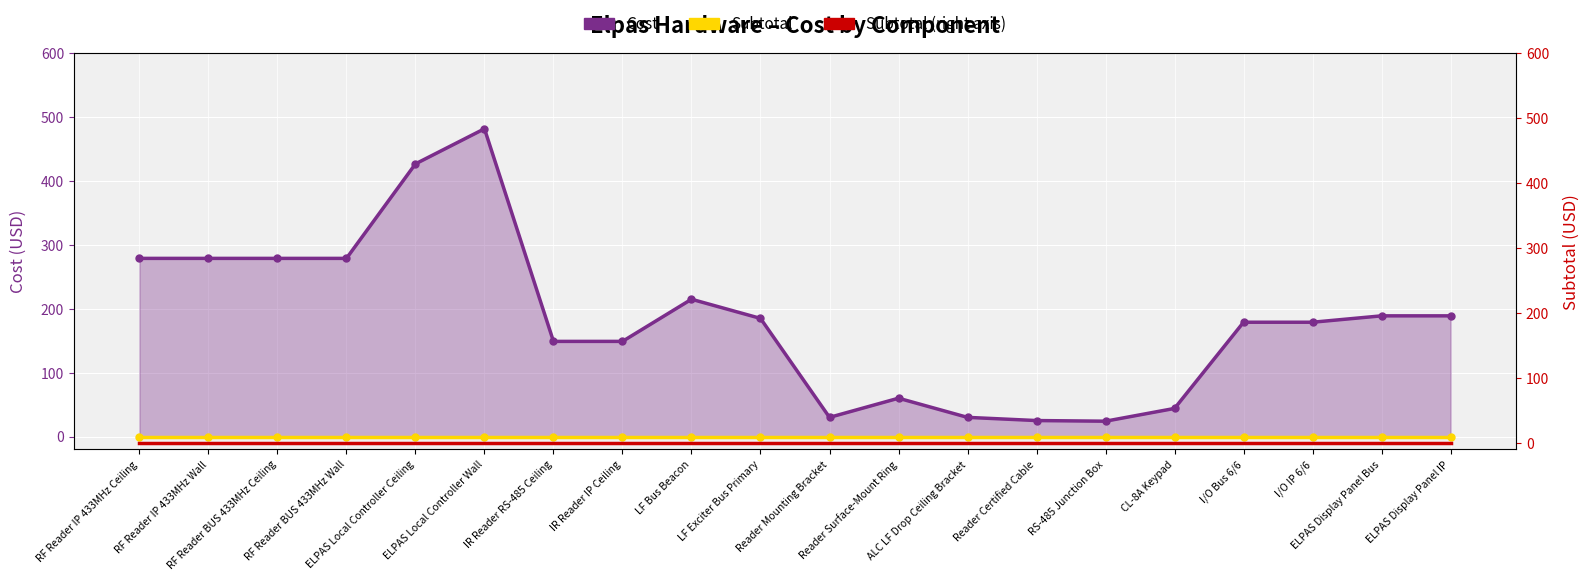

Reading left to right, extract all data points from this chart.

279	279	279	279	427	482	149	149	215	185	30	60	30	25	24	44	179	179	189	189